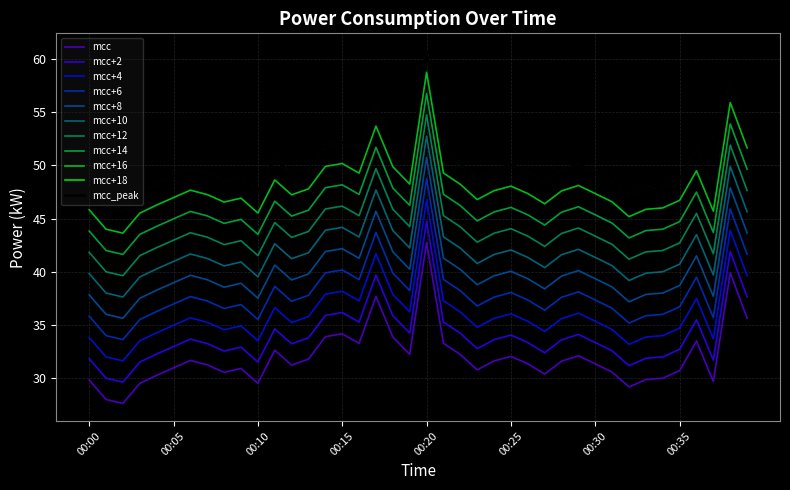

What is the smallest value displayed?

27.6